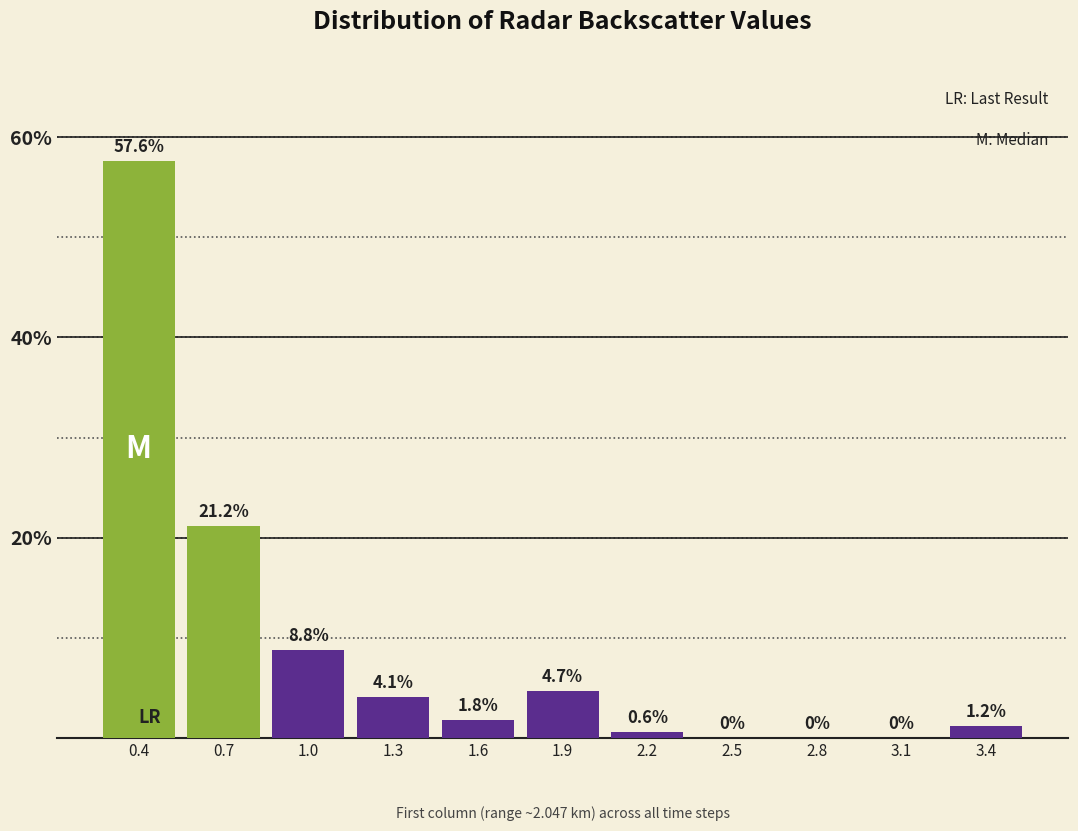

Reading left to right, what are all the values shown in this chart?

0.4=57.6	0.7=21.2	1.0=8.8	1.3=4.1	1.6=1.8	1.9=4.7	2.2=0.6	2.5=0.0	2.8=0.0	3.1=0.0	3.4=1.2